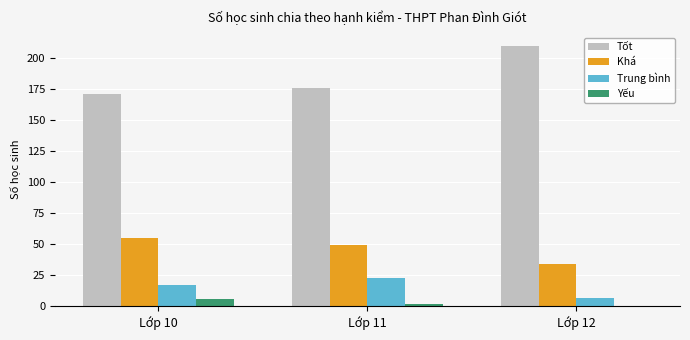

Reading left to right, list all the values displayed in this chart.

Tốt: 171	176	210
Khá: 55	49	34
Trung bình: 17	23	7
Yếu: 6	2	0